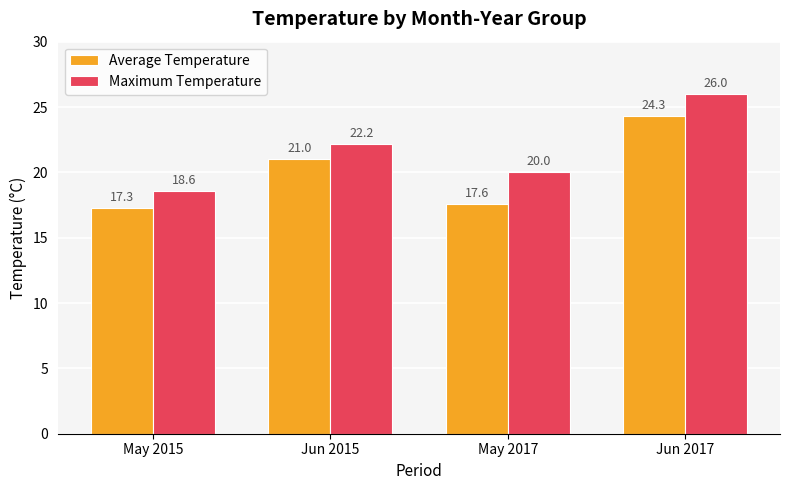

Which series has the largest range (max minus min)?

Maximum Temperature